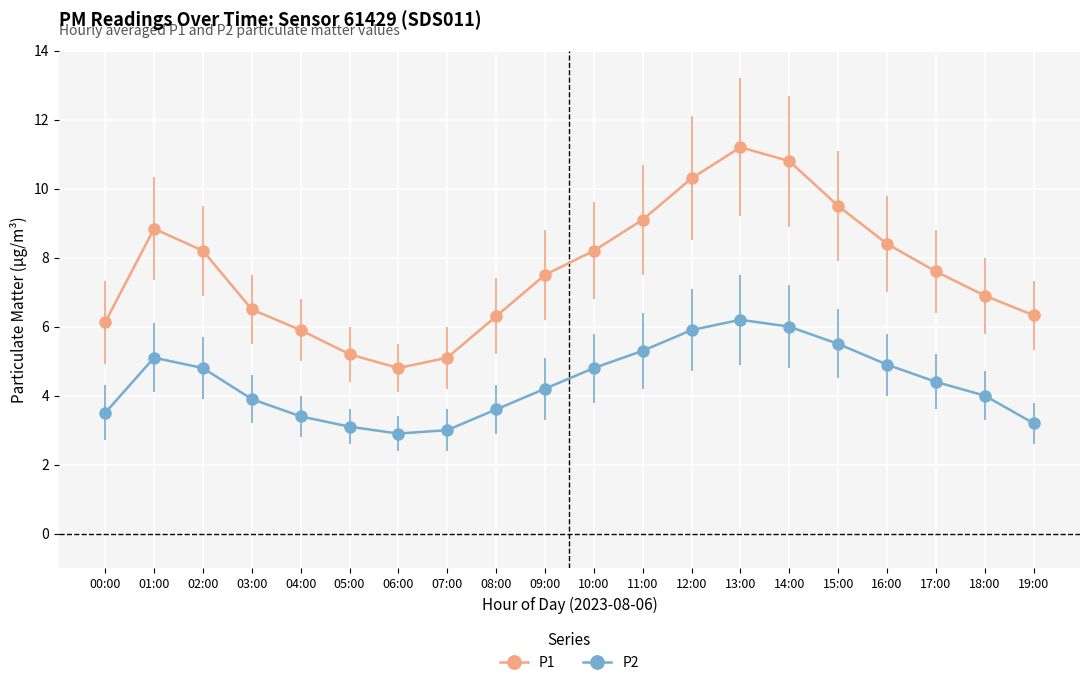

Reading right to left, list all the values displayed in this chart.

P1: 6.3	6.9	7.6	8.4	9.5	10.8	11.2	10.3	9.1	8.2	7.5	6.3	5.1	4.8	5.2	5.9	6.5	8.2	8.8	6.1
P2: 3.2	4.0	4.4	4.9	5.5	6.0	6.2	5.9	5.3	4.8	4.2	3.6	3.0	2.9	3.1	3.4	3.9	4.8	5.1	3.5